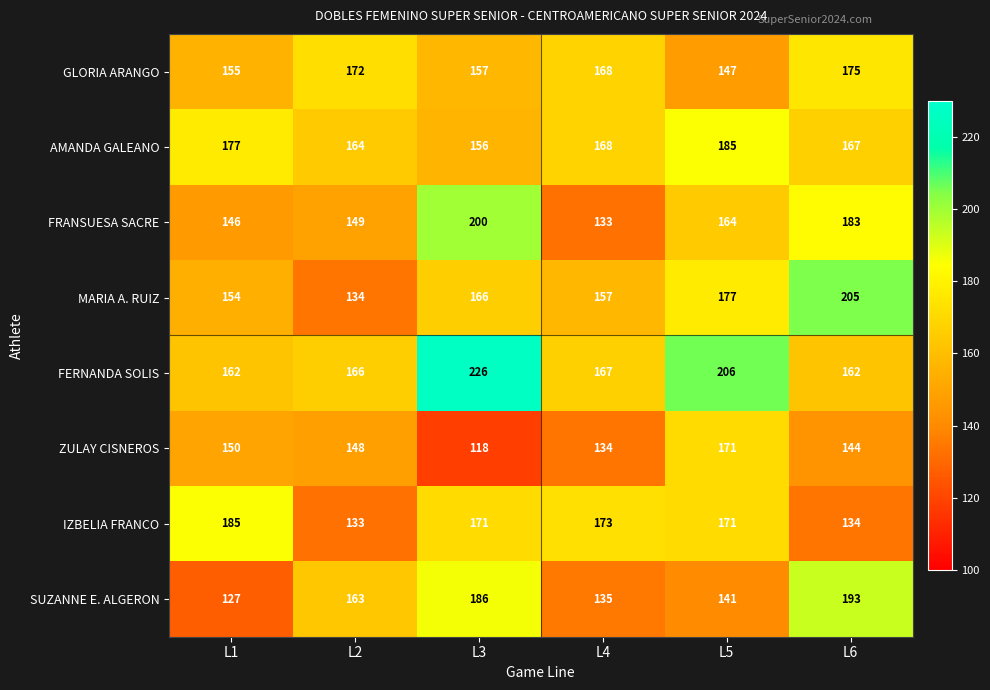

Which category has the highest value in the SUZANNE E. ALGERON series?

L6